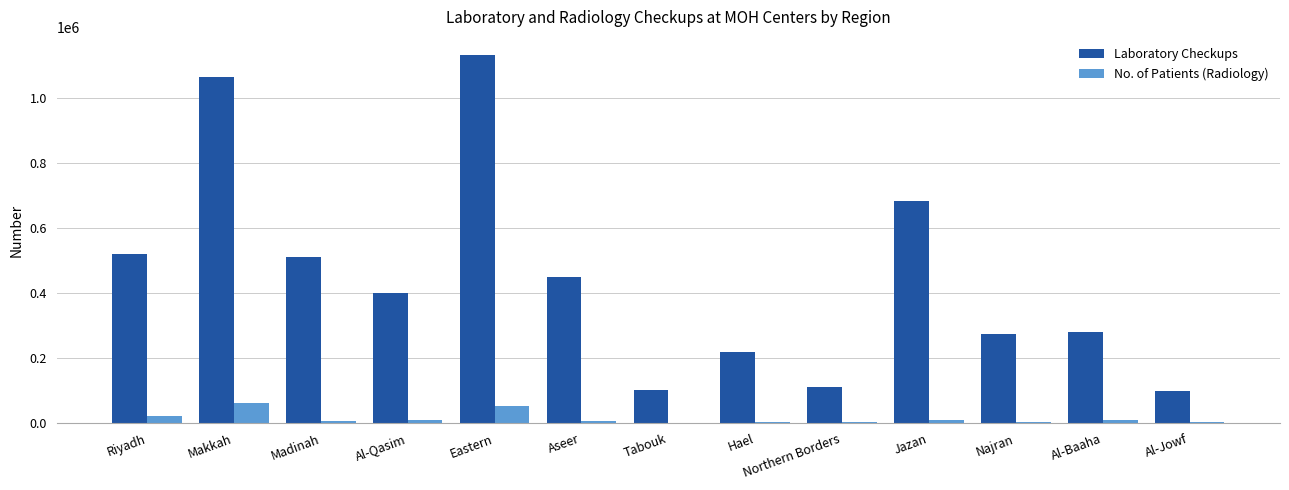

At which category does the chart reach its peak across all series?

Eastern